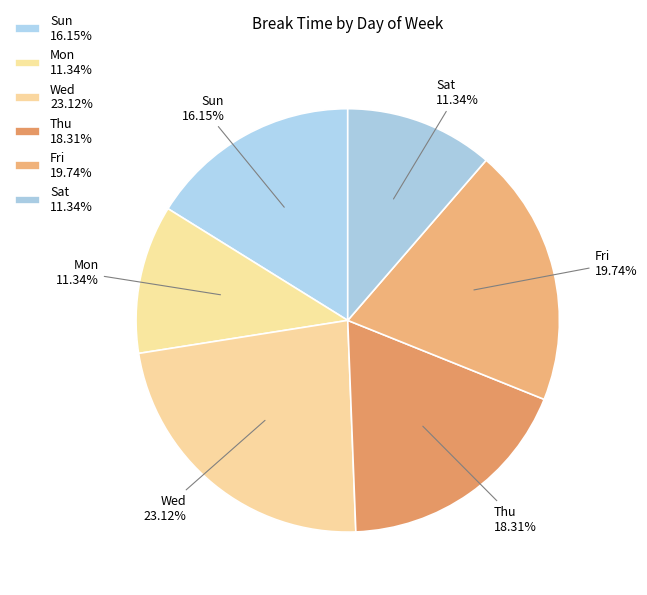

True or false: Thu accounts for 29% of the total.

False